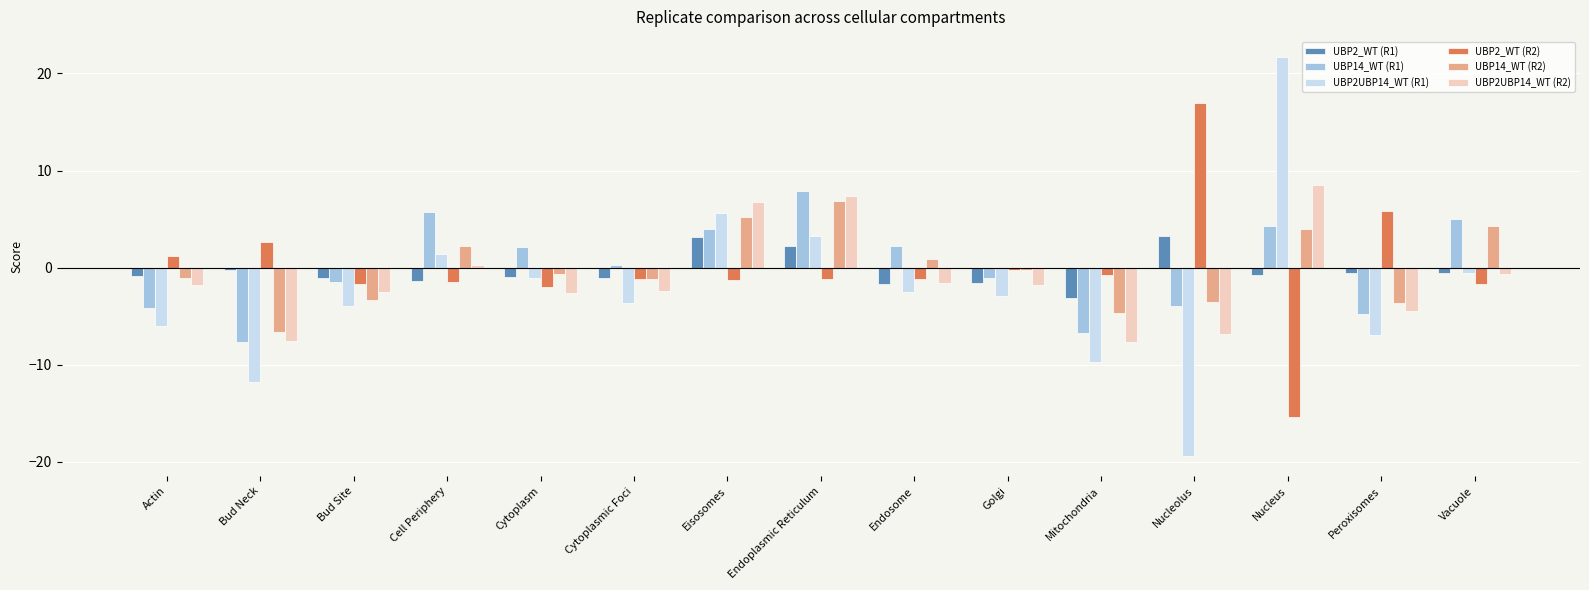

What is the sum of the UBP14_WT (R1) values at Bud Site and Cytoplasmic Foci?

-1.2